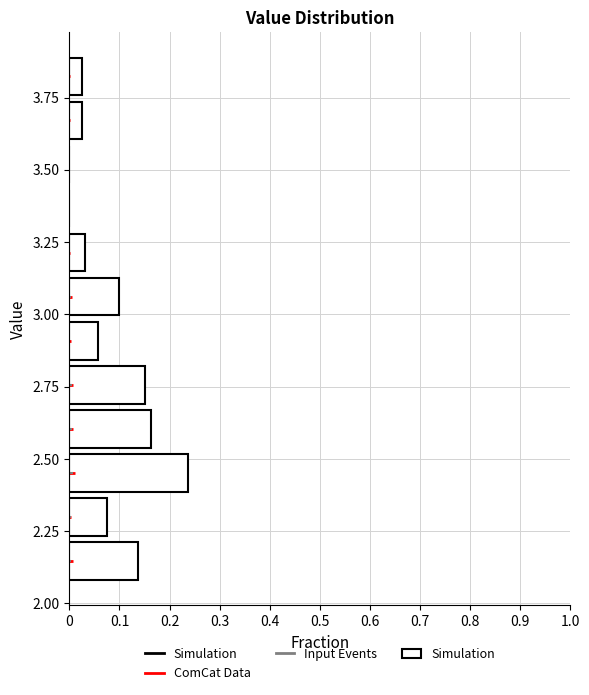

Around what value on the y-axis is the longest bar? Give the approximate position of its centre, as read against the axis.

2.45